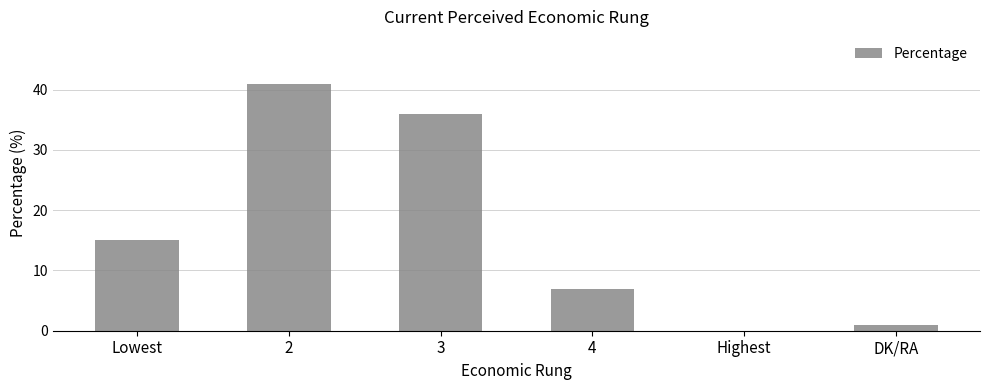

At which label is the value closest to 20?

Lowest